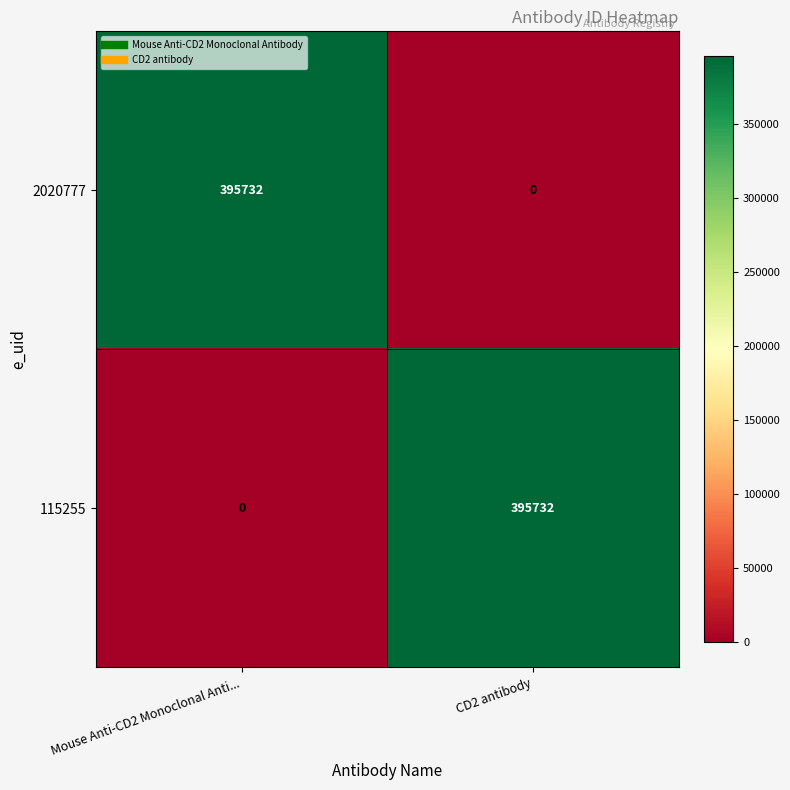

What is the sum of all 2020777 values?

395732